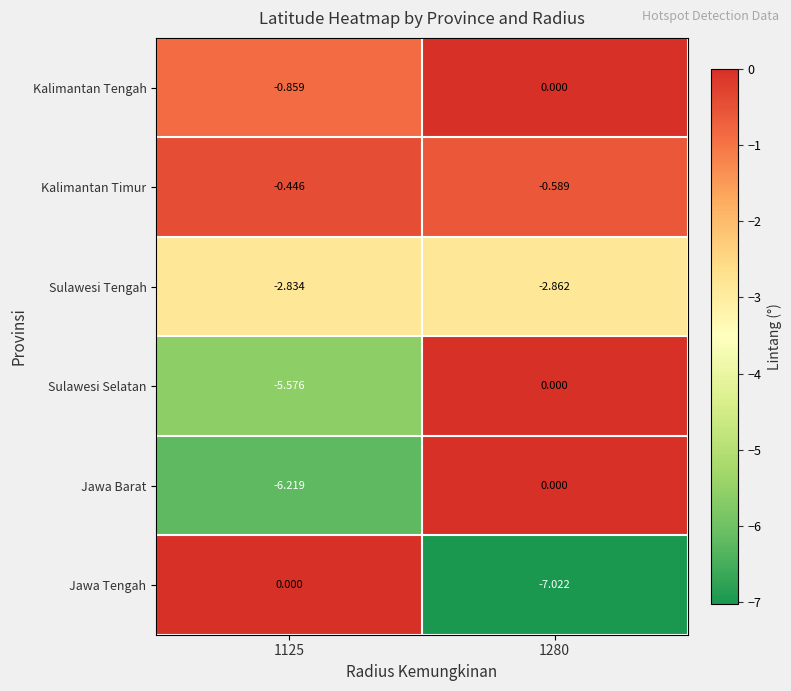

Which series has the largest total across all categories?

Kalimantan Tengah